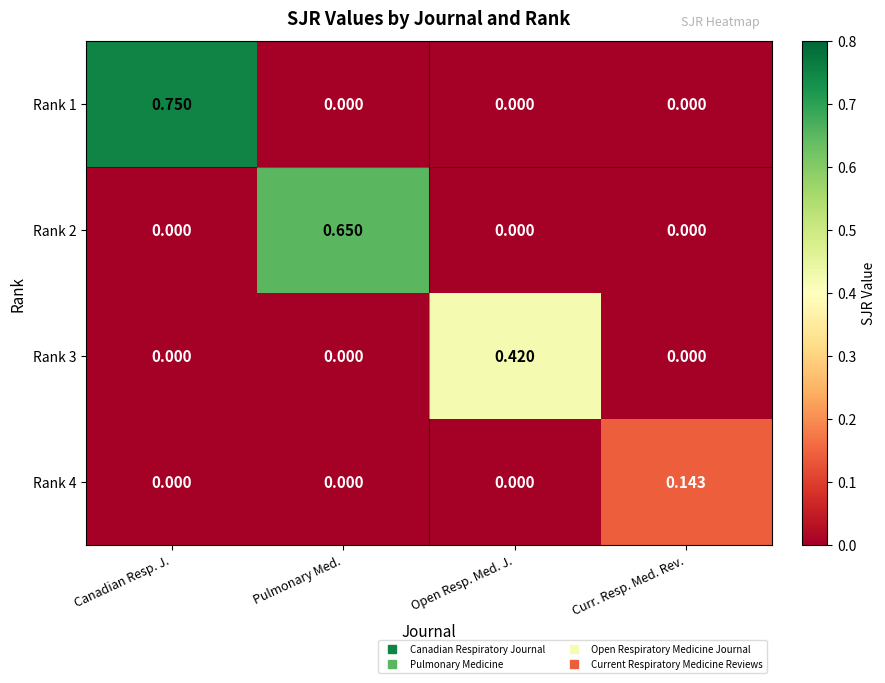

Which label corresponds to the largest value in the chart?

Canadian Resp. J.